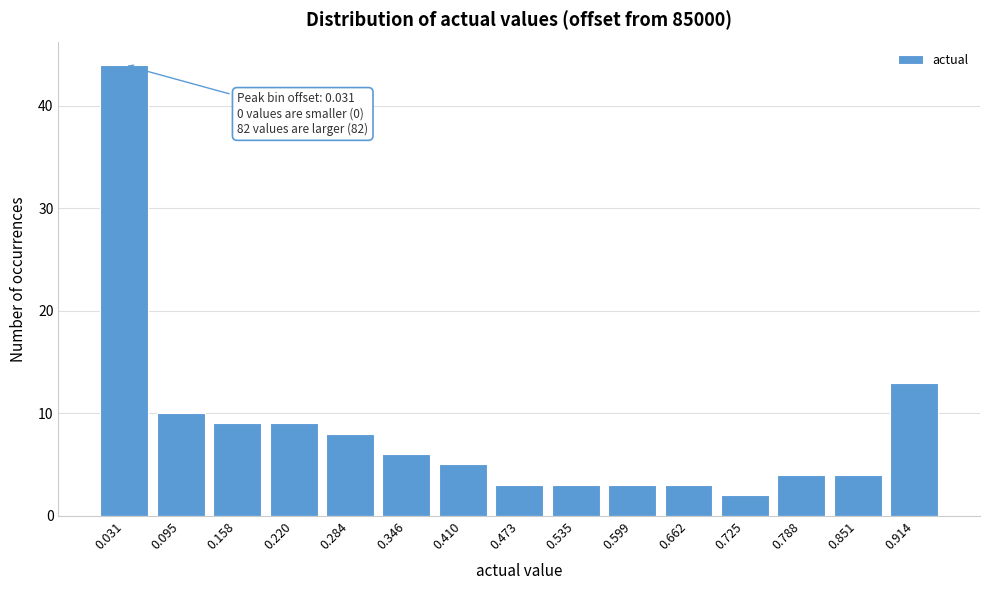

Reading left to right, list all the values displayed in this chart.

0.031=44	0.095=10	0.158=9	0.220=9	0.284=8	0.346=6	0.410=5	0.473=3	0.535=3	0.599=3	0.662=3	0.725=2	0.788=4	0.851=4	0.914=13